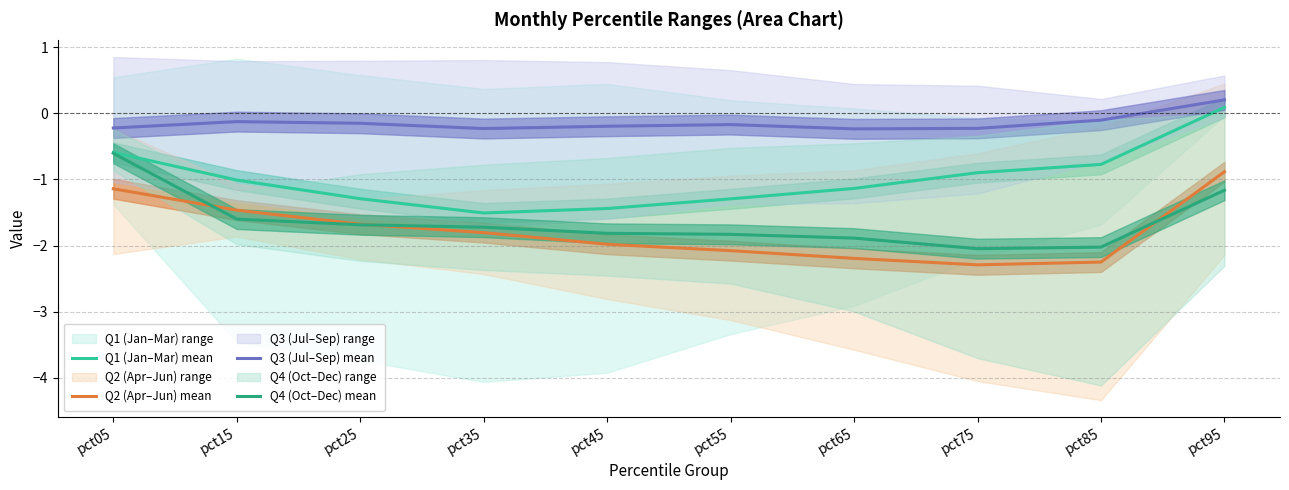

How many positive values does the Q1 (Jan–Mar) mean series have?

1